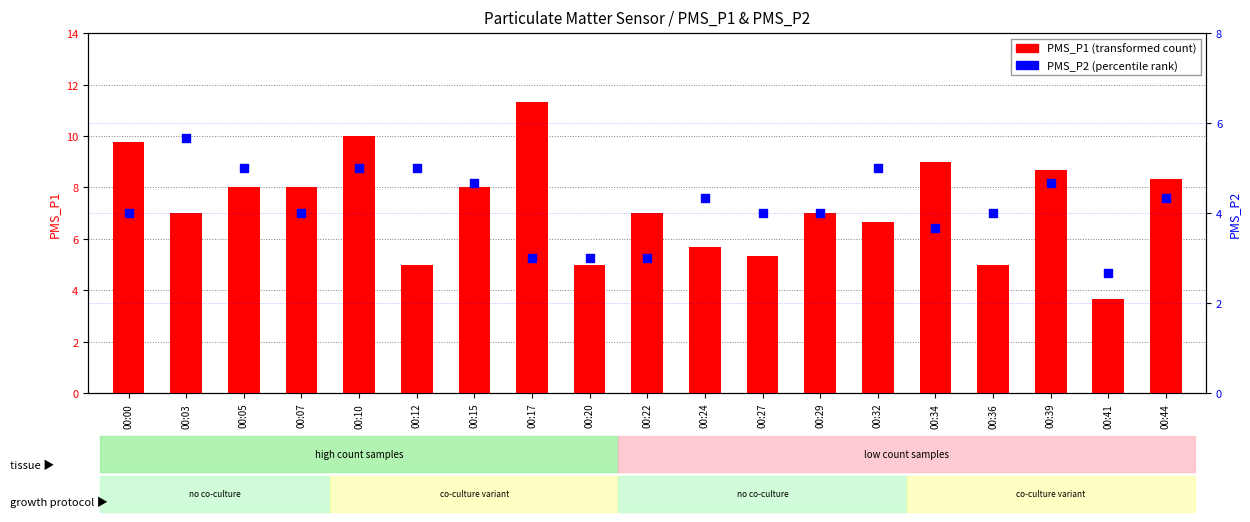

At which category is the sum across all series the highest?

00:10